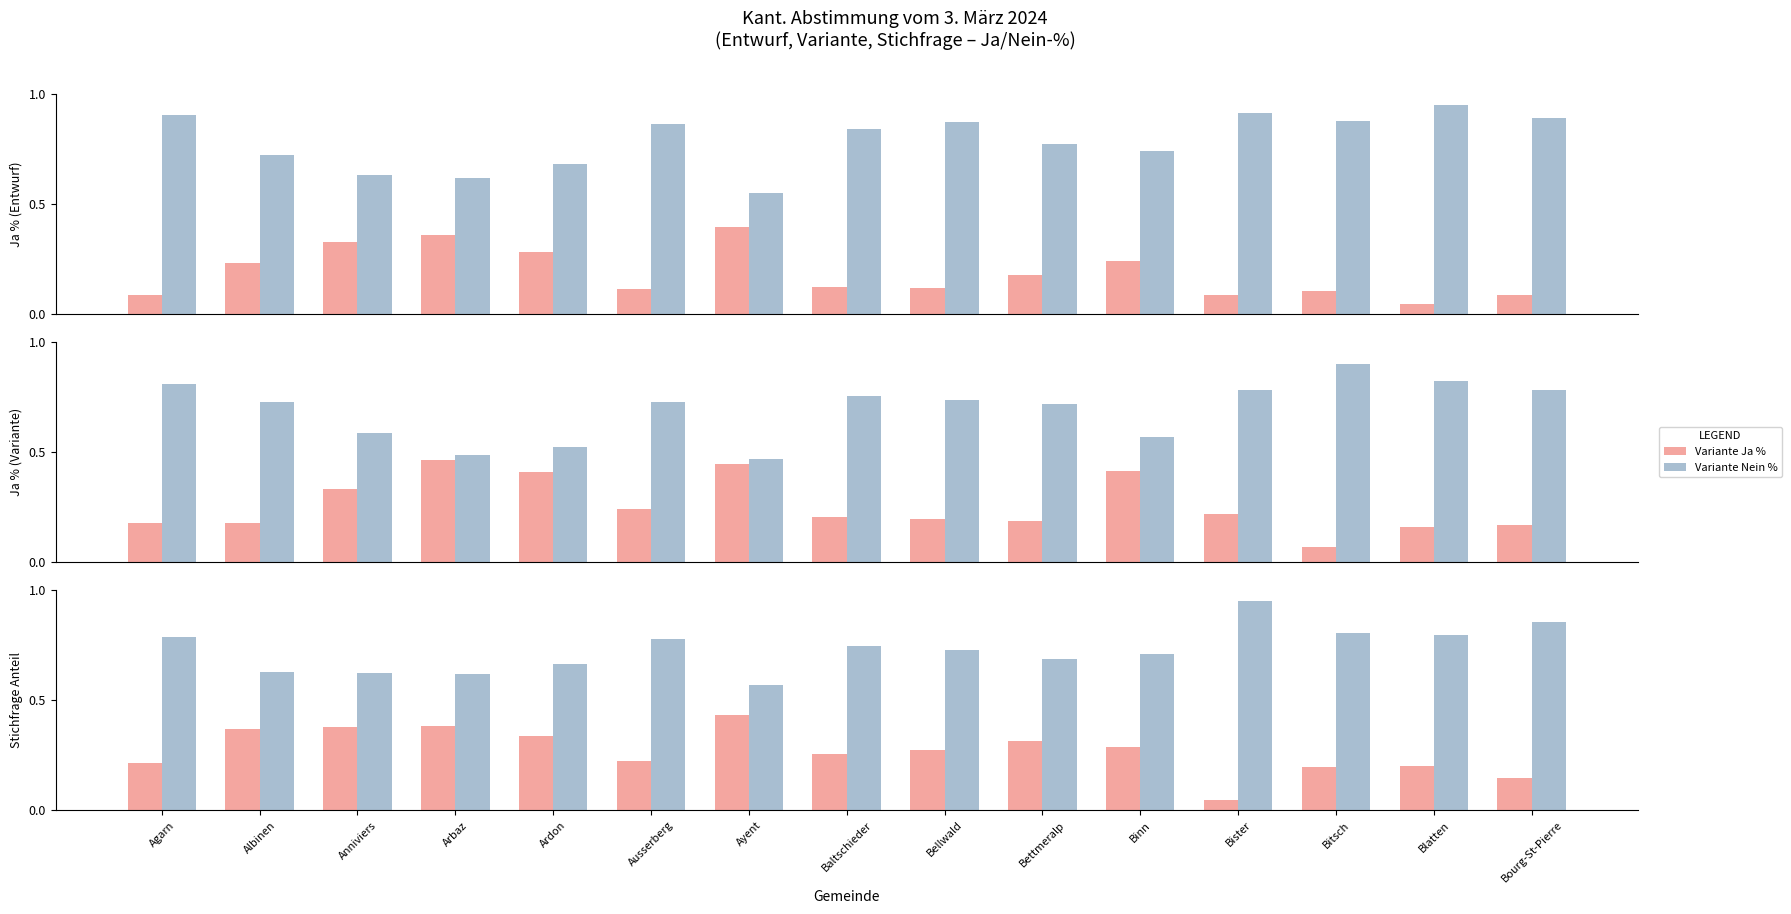

Reading right to left, what are all the values shown in this chart?

Entwurf Ja %: 0.1	0.0	0.1	0.1	0.2	0.2	0.1	0.1	0.4	0.1	0.3	0.4	0.3	0.2	0.1
Entwurf Nein %: 0.9	0.9	0.9	0.9	0.7	0.8	0.9	0.8	0.6	0.9	0.7	0.6	0.6	0.7	0.9
Variante Ja %: 0.2	0.2	0.1	0.2	0.4	0.2	0.2	0.2	0.4	0.2	0.4	0.5	0.3	0.2	0.2
Variante Nein %: 0.8	0.8	0.9	0.8	0.6	0.7	0.7	0.8	0.5	0.7	0.5	0.5	0.6	0.7	0.8
Stichfrage Entwurf: 0.1	0.2	0.2	0.0	0.3	0.3	0.3	0.3	0.4	0.2	0.3	0.4	0.4	0.4	0.2
Stichfrage Variante: 0.9	0.8	0.8	1.0	0.7	0.7	0.7	0.7	0.6	0.8	0.7	0.6	0.6	0.6	0.8